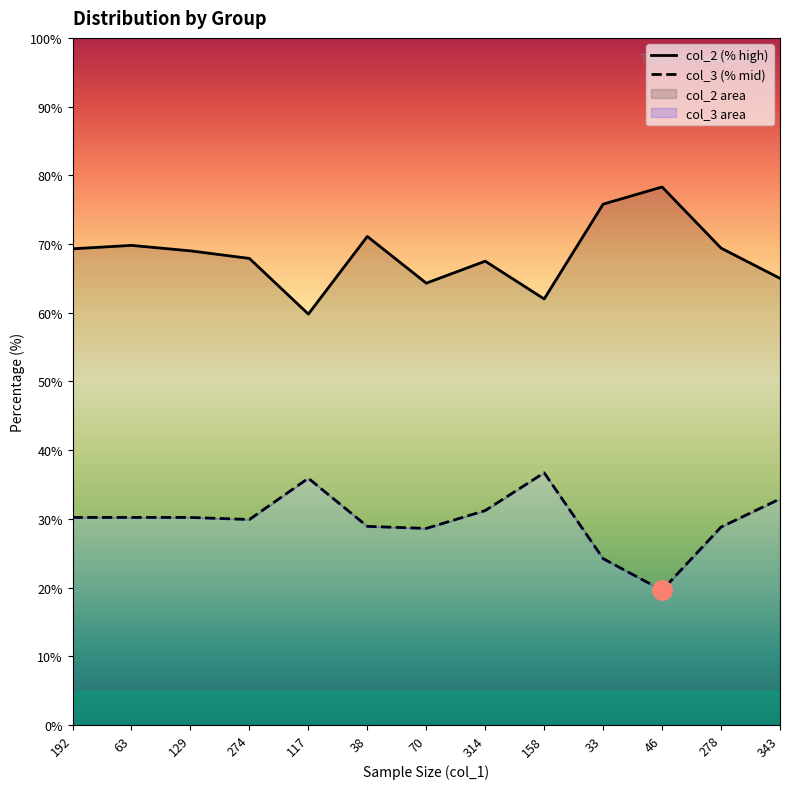

Reading left to right, transcribe all the data shown in this chart.

col_2 (% high): 69.3	69.8	69.0	67.9	59.8	71.1	64.3	67.5	62.0	75.8	78.3	69.4	65.0
col_3 (% mid): 30.2	30.2	30.2	29.9	35.9	28.9	28.6	31.2	36.7	24.2	19.6	28.8	32.9